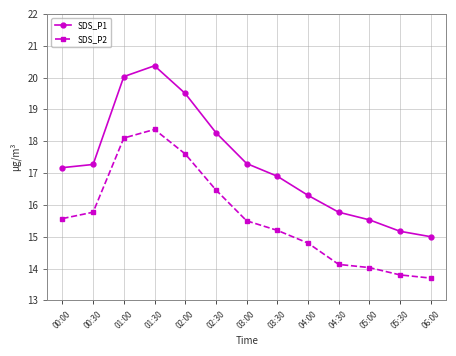

At which category does SDS_P2 reach its first local peak?

01:30